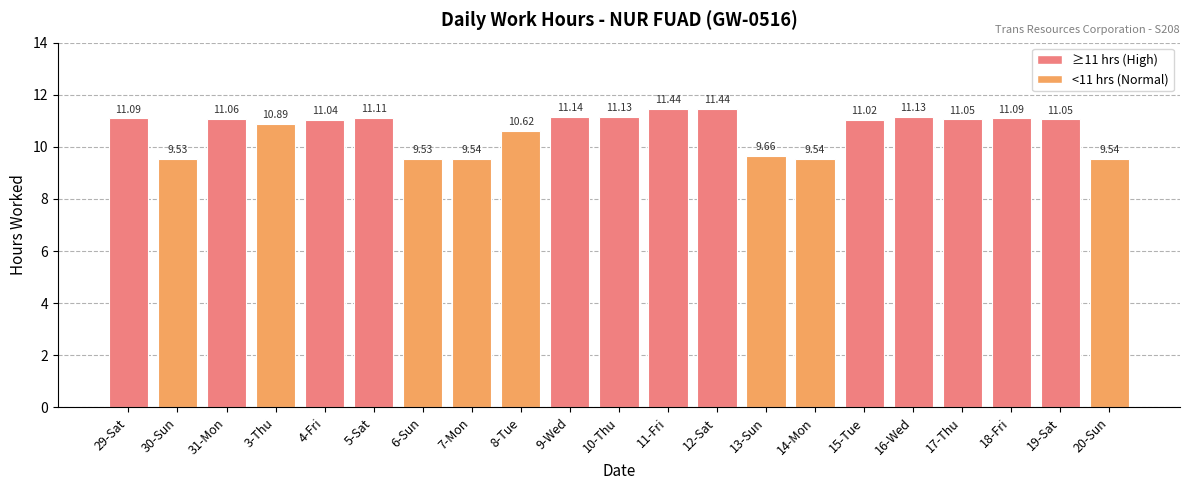

What is the value of the 6th bar from the left?

11.1